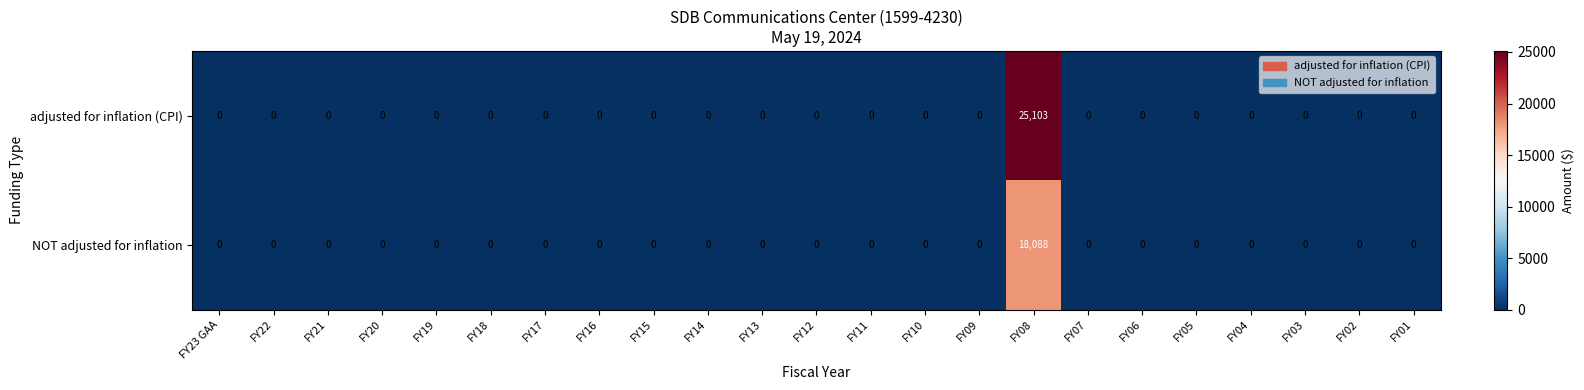

Rank the series by their maximum value, from highest to lowest.

adjusted for inflation (CPI), NOT adjusted for inflation